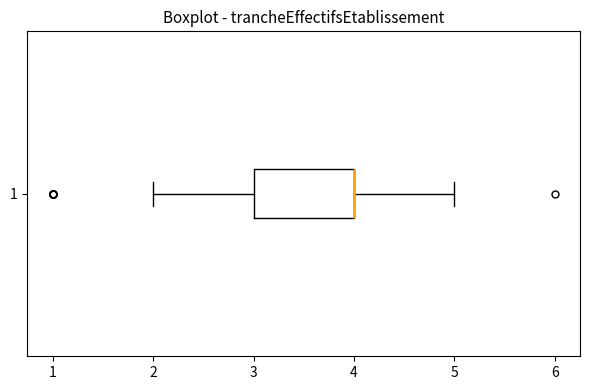

Where does the right whisker of the box at y = 1 end on the x-axis? The values are not printed on the chart, so give them approximately, as read against the axis.

5